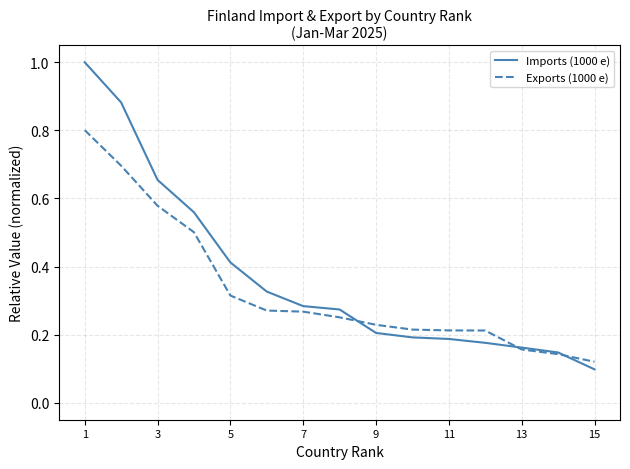

What is the maximum value shown in the chart?

1.0